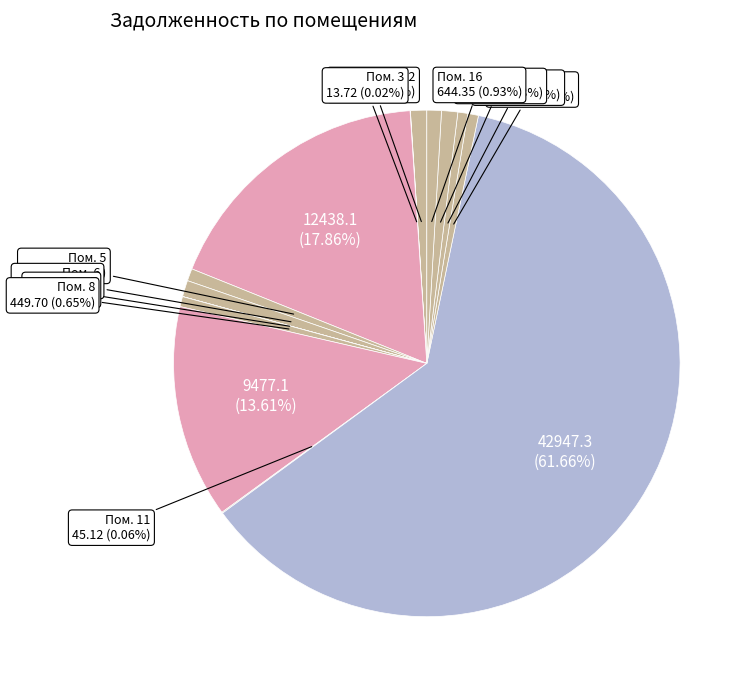

Which slice is the smallest?

9